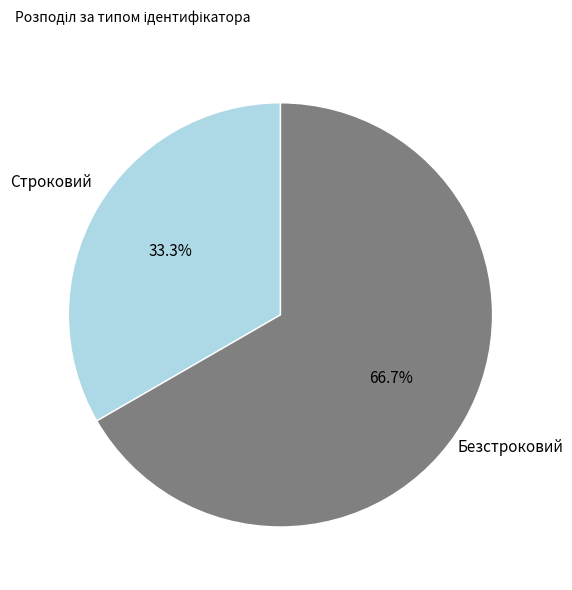

Rank the categories by value from lowest to highest.

Строковий, Безстроковий